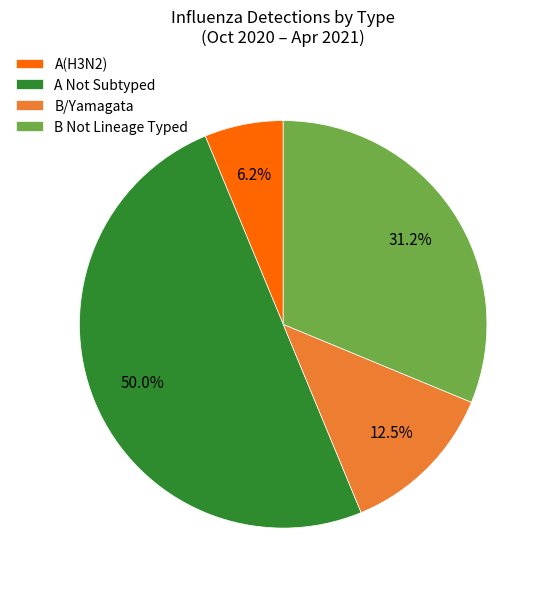

Approximately how many times larger is the value at B Not Lineage Typed compared to A Not Subtyped?

0.6